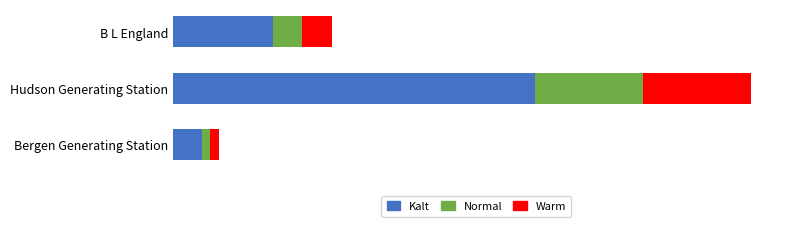

What are all the series names shown in the legend?

Kalt, Normal, Warm